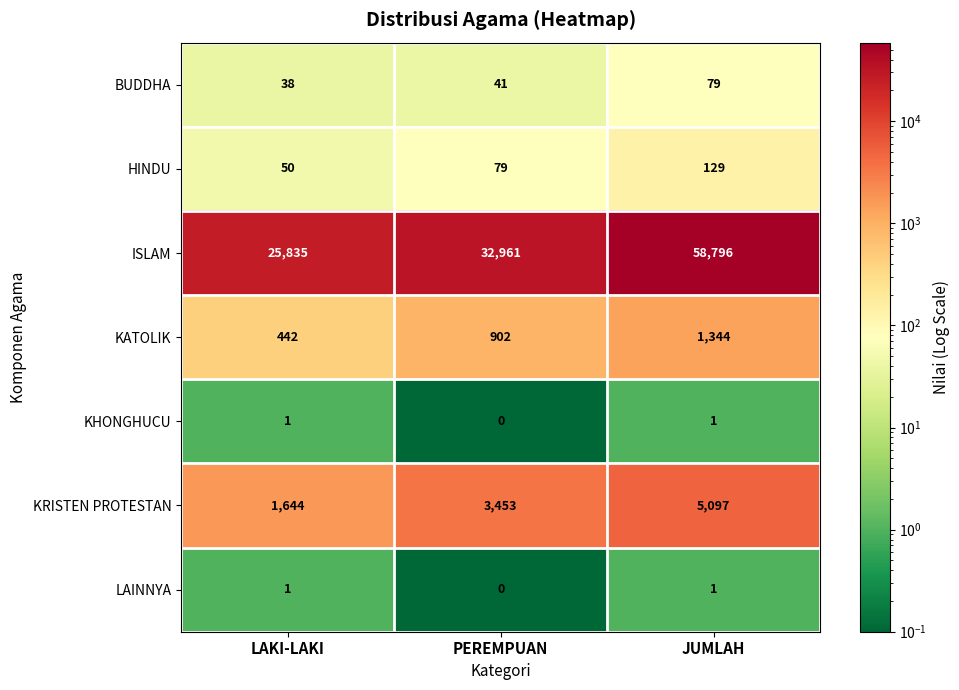

What is the greatest value displayed?

58796